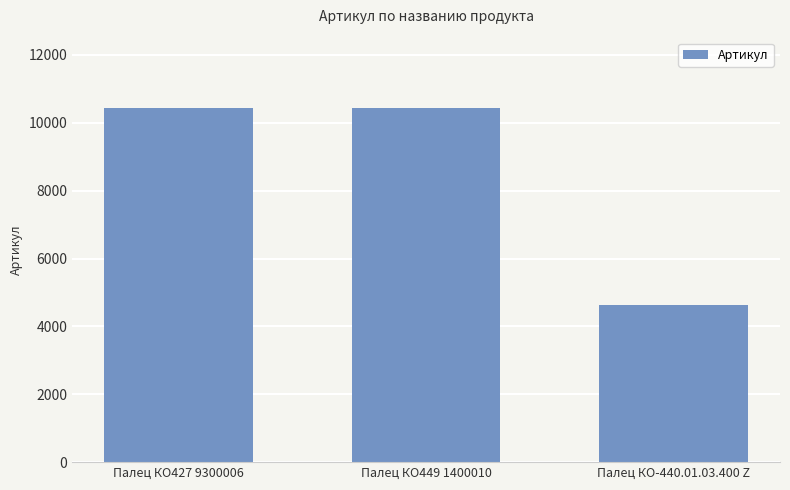

What is the average value?

8494